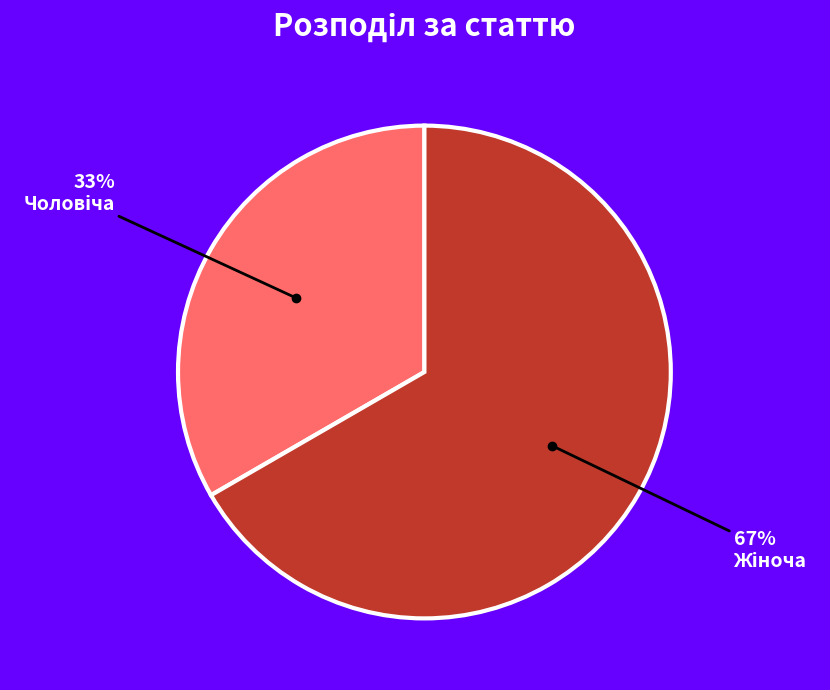

Does any single category account for the majority?

Yes